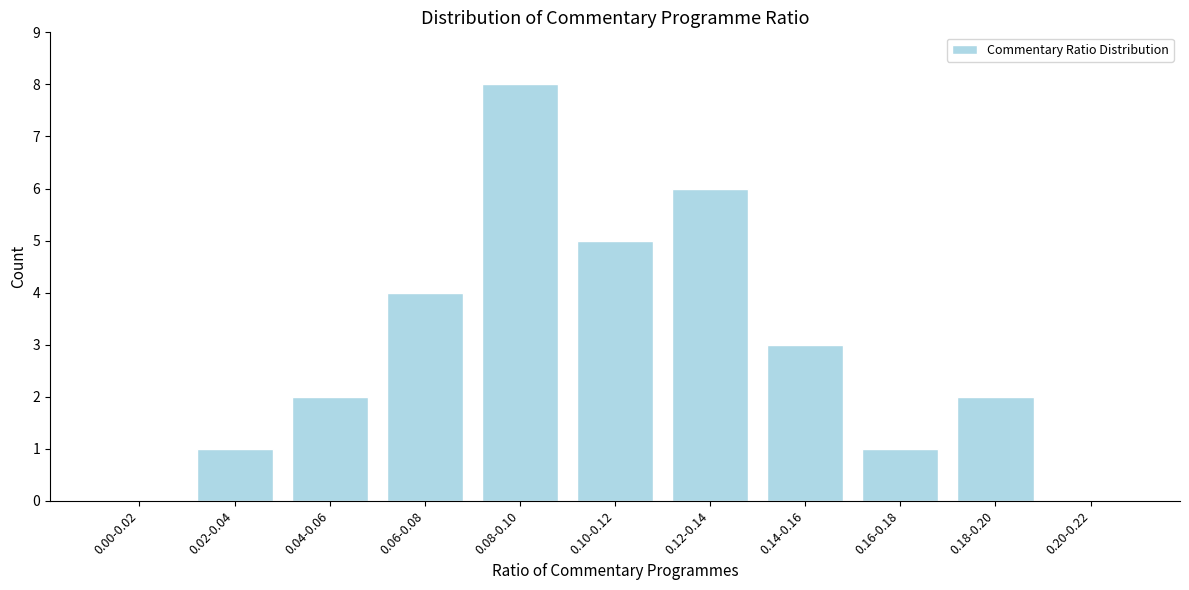

Reading right to left, list all the values displayed in this chart.

0.20-0.22=0	0.18-0.20=2	0.16-0.18=1	0.14-0.16=3	0.12-0.14=6	0.10-0.12=5	0.08-0.10=8	0.06-0.08=4	0.04-0.06=2	0.02-0.04=1	0.00-0.02=0